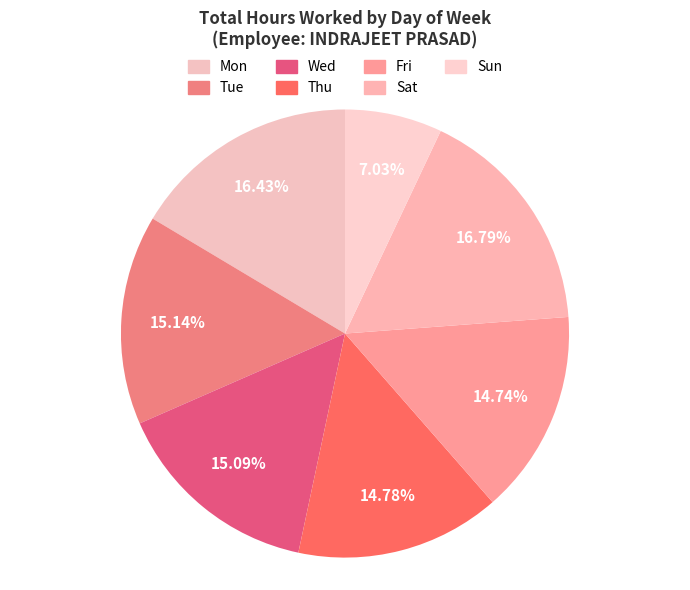

To the nearest percent, what is the difference between the largest and smallest slice percentages?

10%